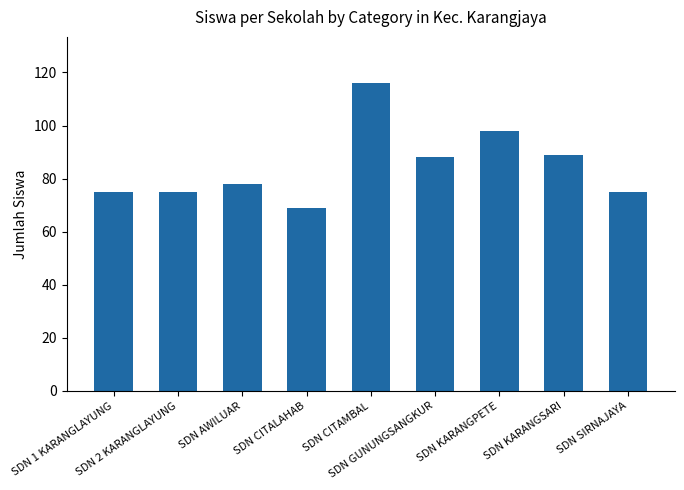

What is the approximate value at SDN KARANGPETE, to the nearest 5?

100